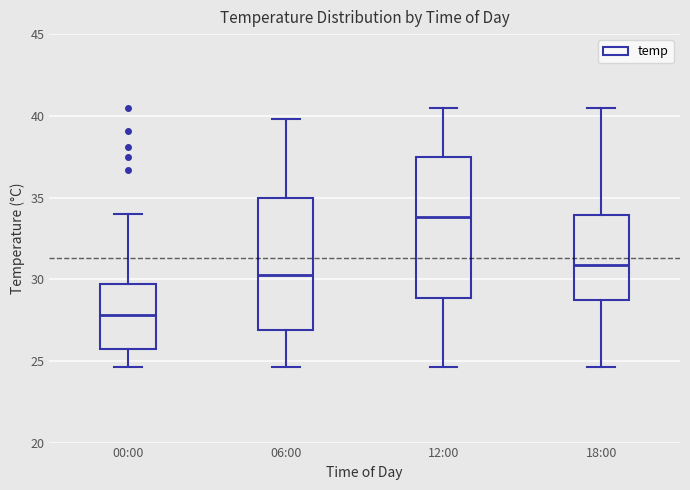

Reading left to right, transcribe this box plot: for each box, give where its median line is, the range the box spans, and where its two whiskers end, as read against the y-axis. The values are not printed on the chart, so give them approximately, as read against the axis.

00:00: median 28.0, box 25.5 to 29.5, whiskers 24.5 to 34.0
06:00: median 30.5, box 27.0 to 35.0, whiskers 24.5 to 40.0
12:00: median 34.0, box 29.0 to 37.5, whiskers 24.5 to 40.5
18:00: median 31.0, box 28.5 to 34.0, whiskers 24.5 to 40.5